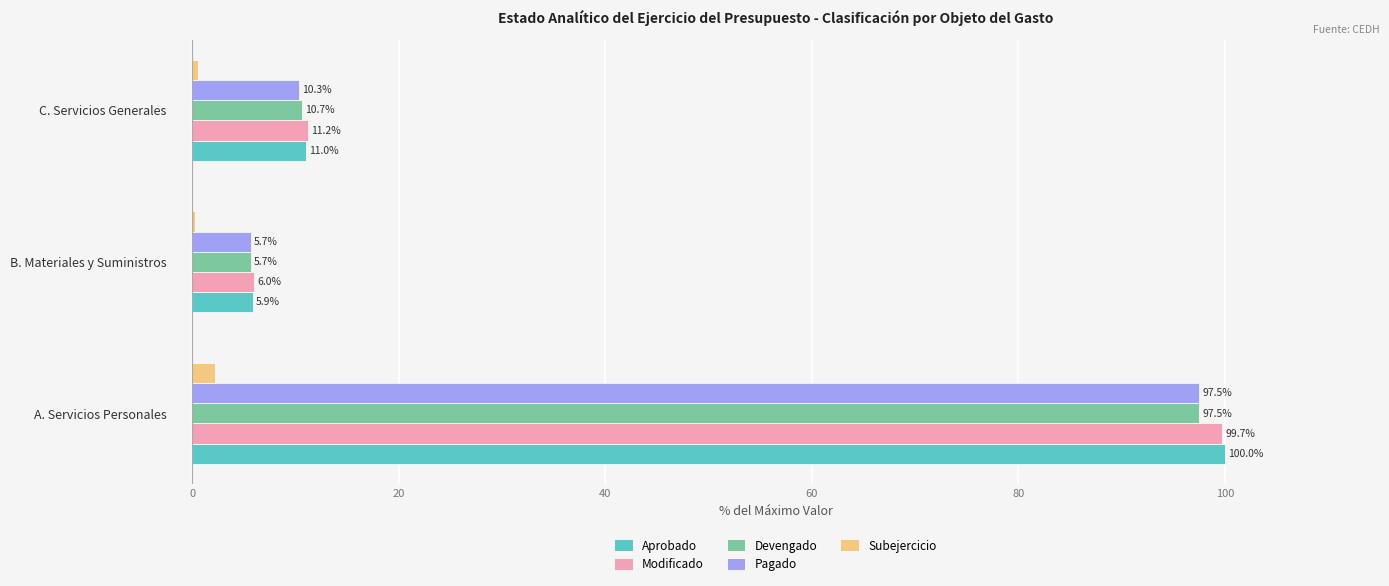

How many values in the Pagado series exceed 10?

2